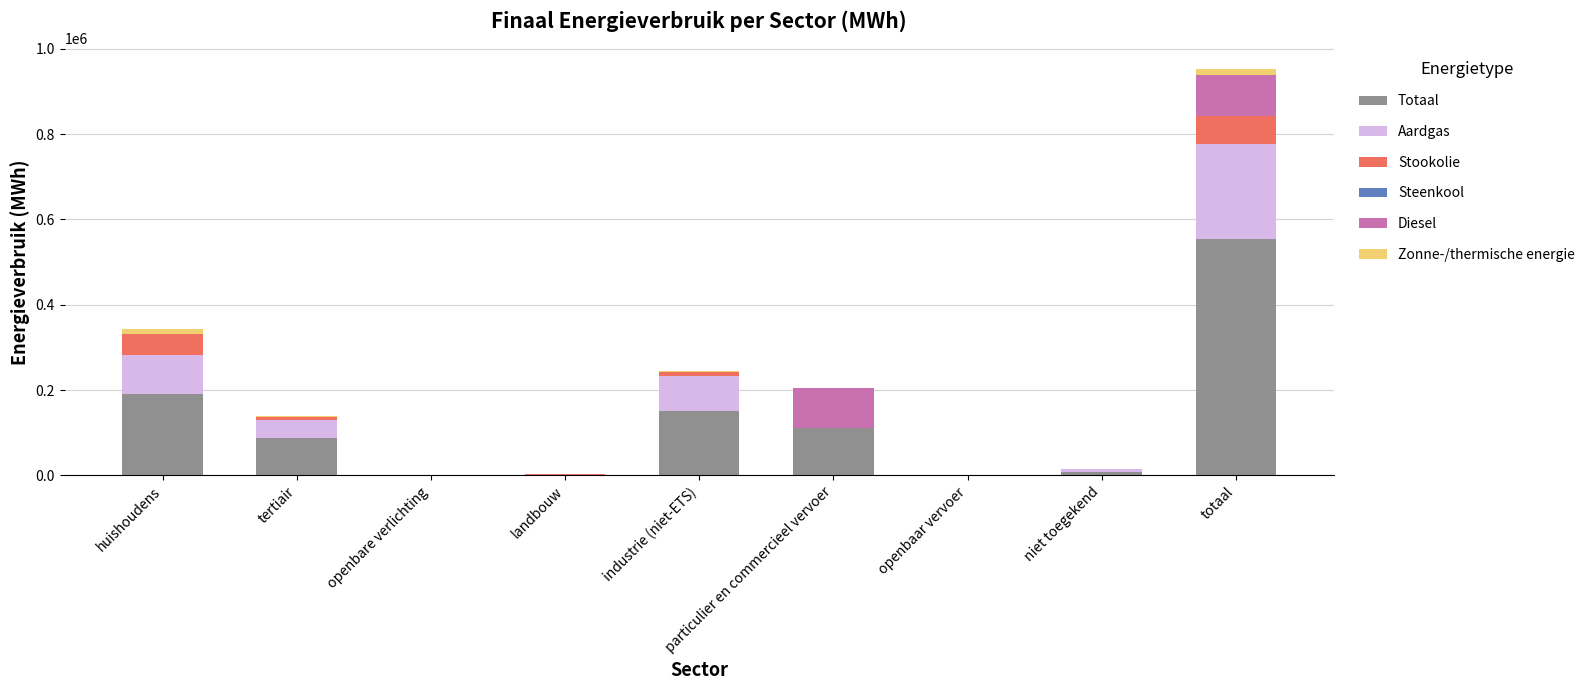

The Totaal series shows 798601.5 at totaal. True or false?

False